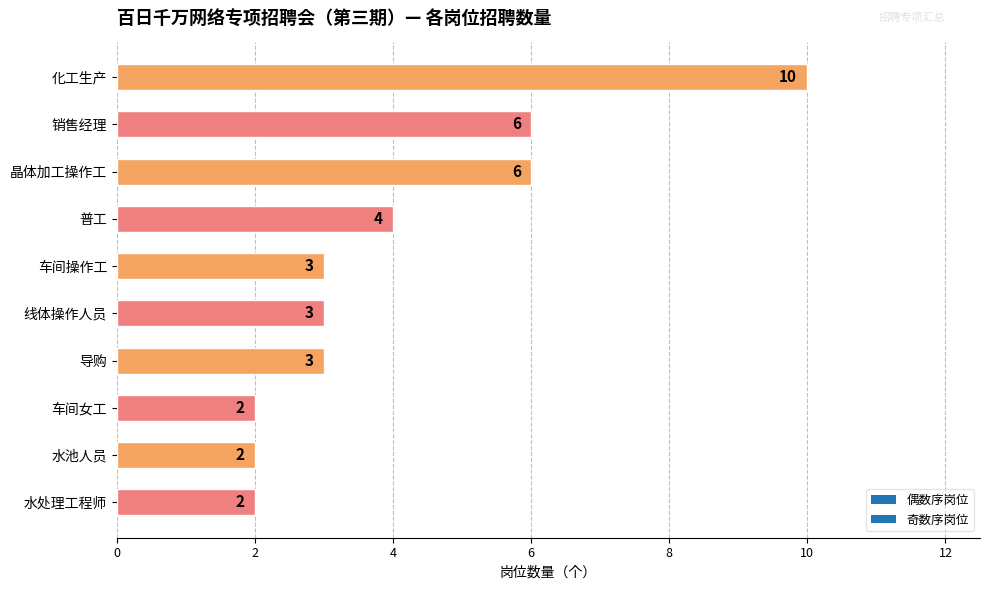

What is the value of the 1st bar from the top?

10